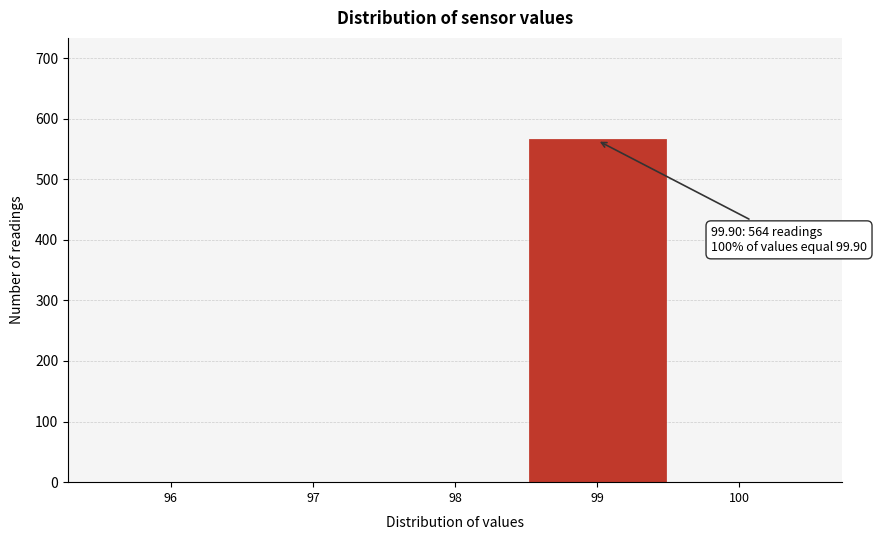

Reading right to left, extract all data points from this chart.

100=0	99=564	98=0	97=0	96=0